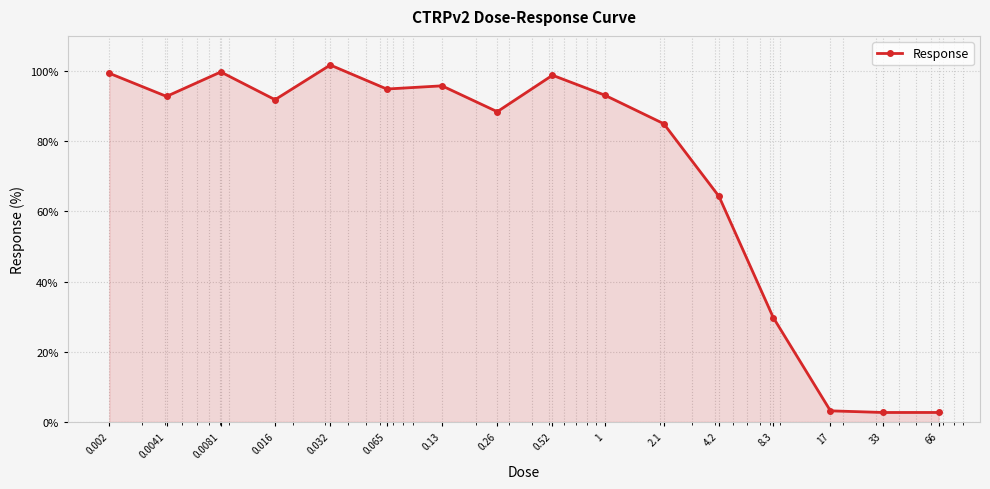

True or false: the data has more than 0 interior local peaks.

True